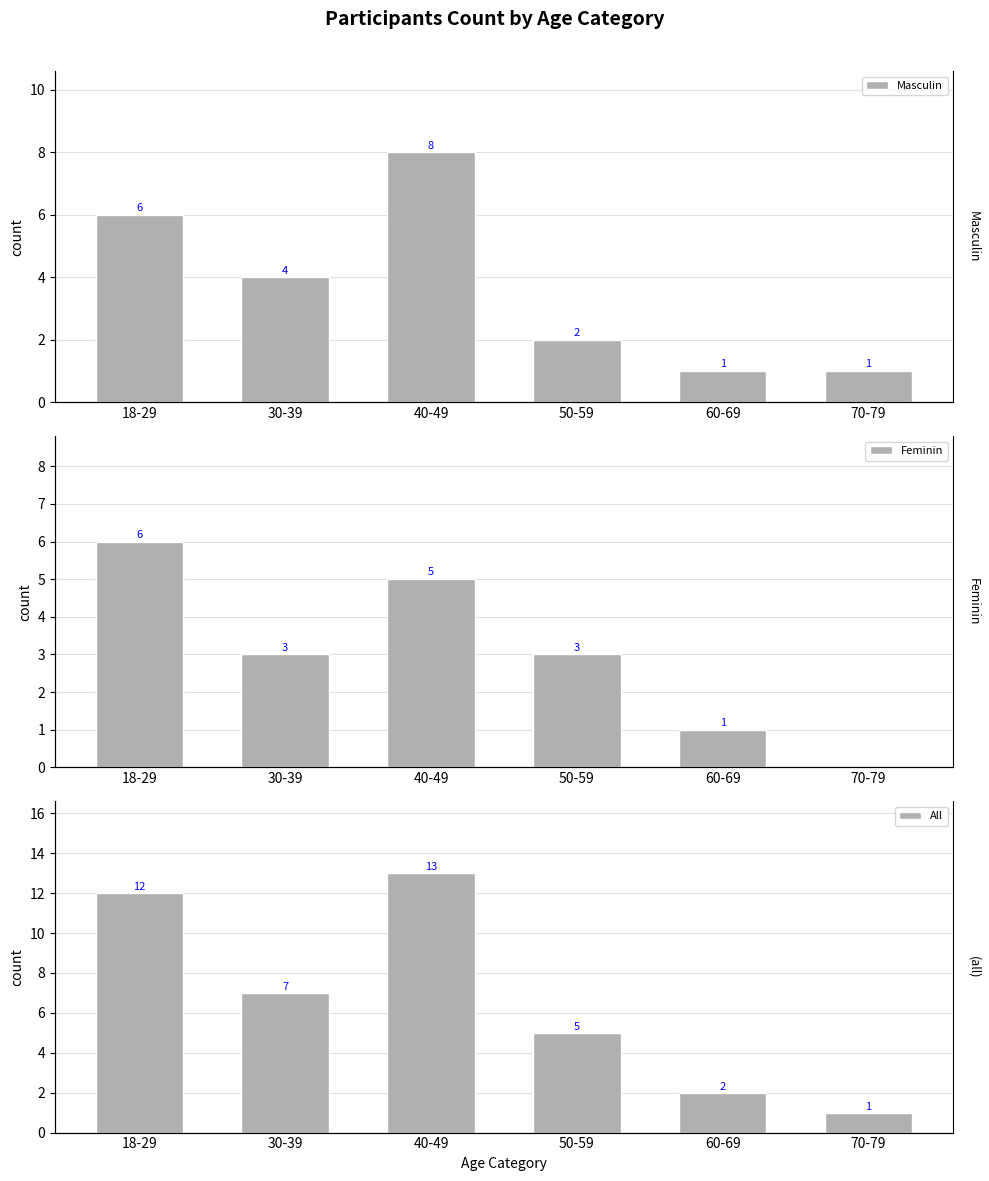

Is it true that Masculin equals 2 at 70-79?

False